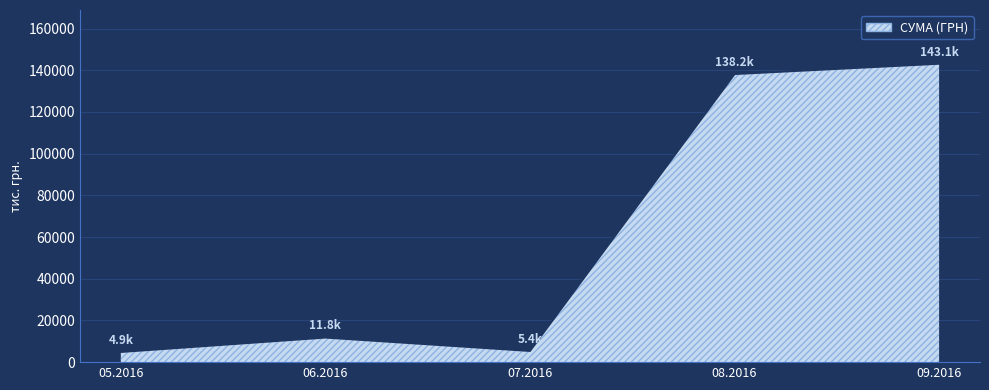

Is it true that the value at 08.2016 is 138179.7?

True